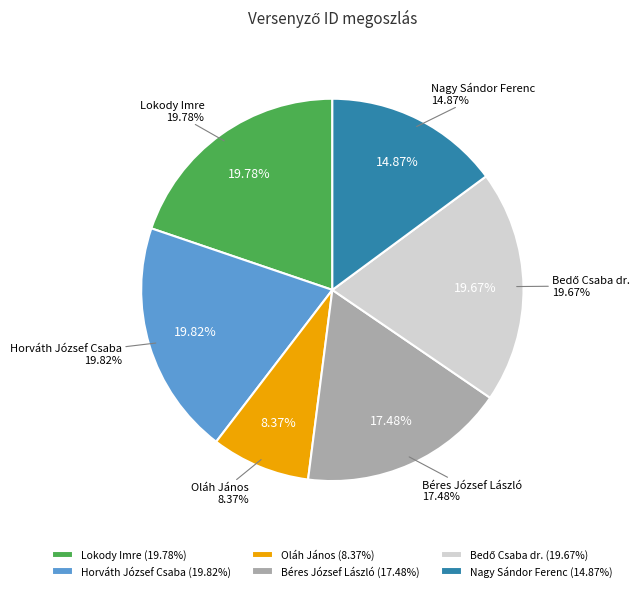

What is the largest slice in the pie chart?

Horváth József Csaba